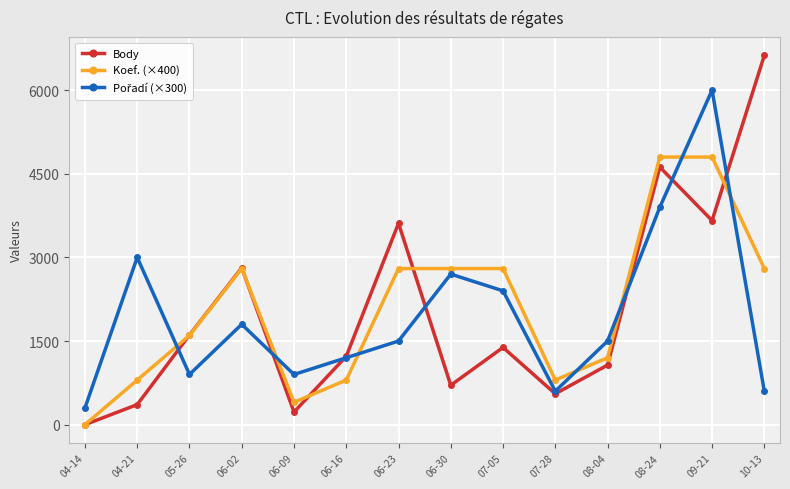

In Body, how many points are lower than both neighbors (excluding endpoints)?

4